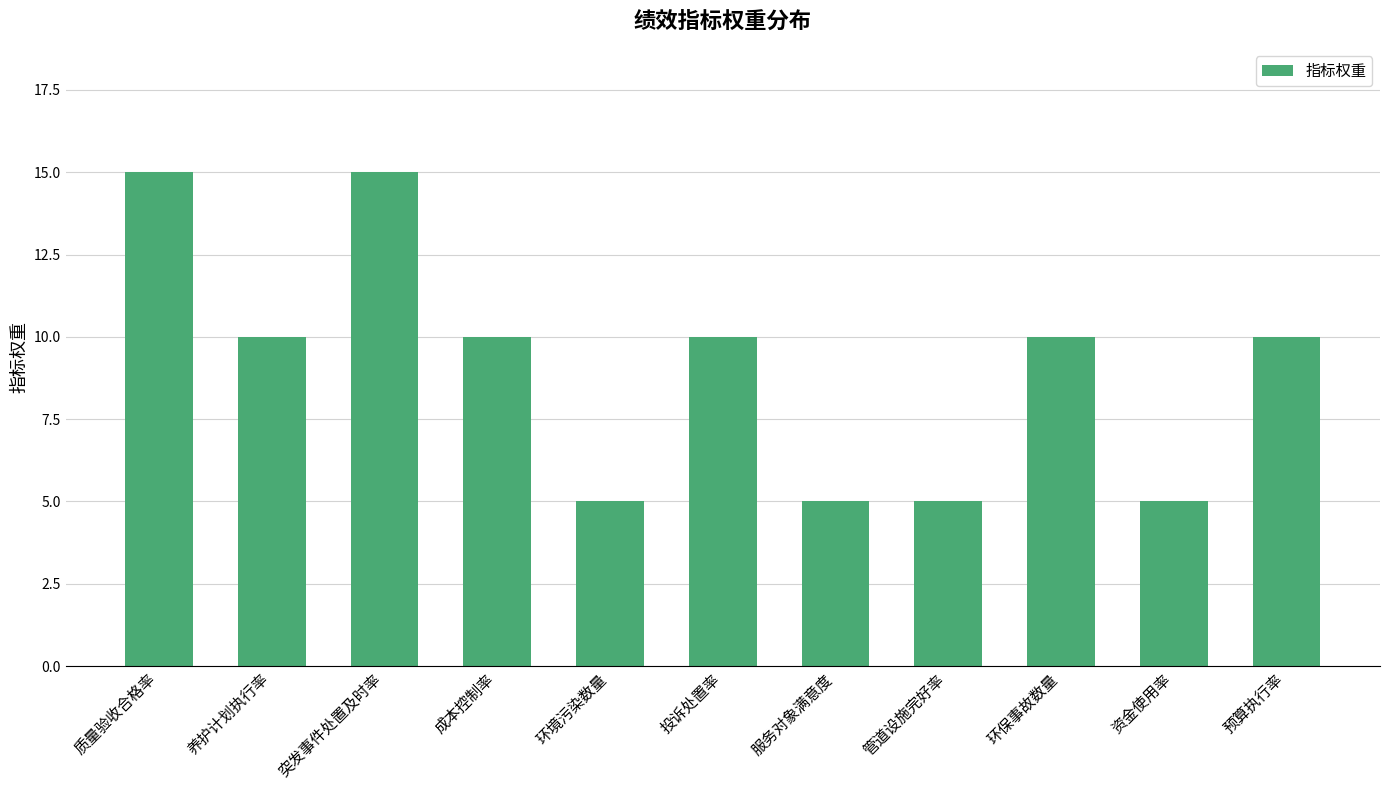

Reading right to left, extract all data points from this chart.

10	5	10	5	5	10	5	10	15	10	15